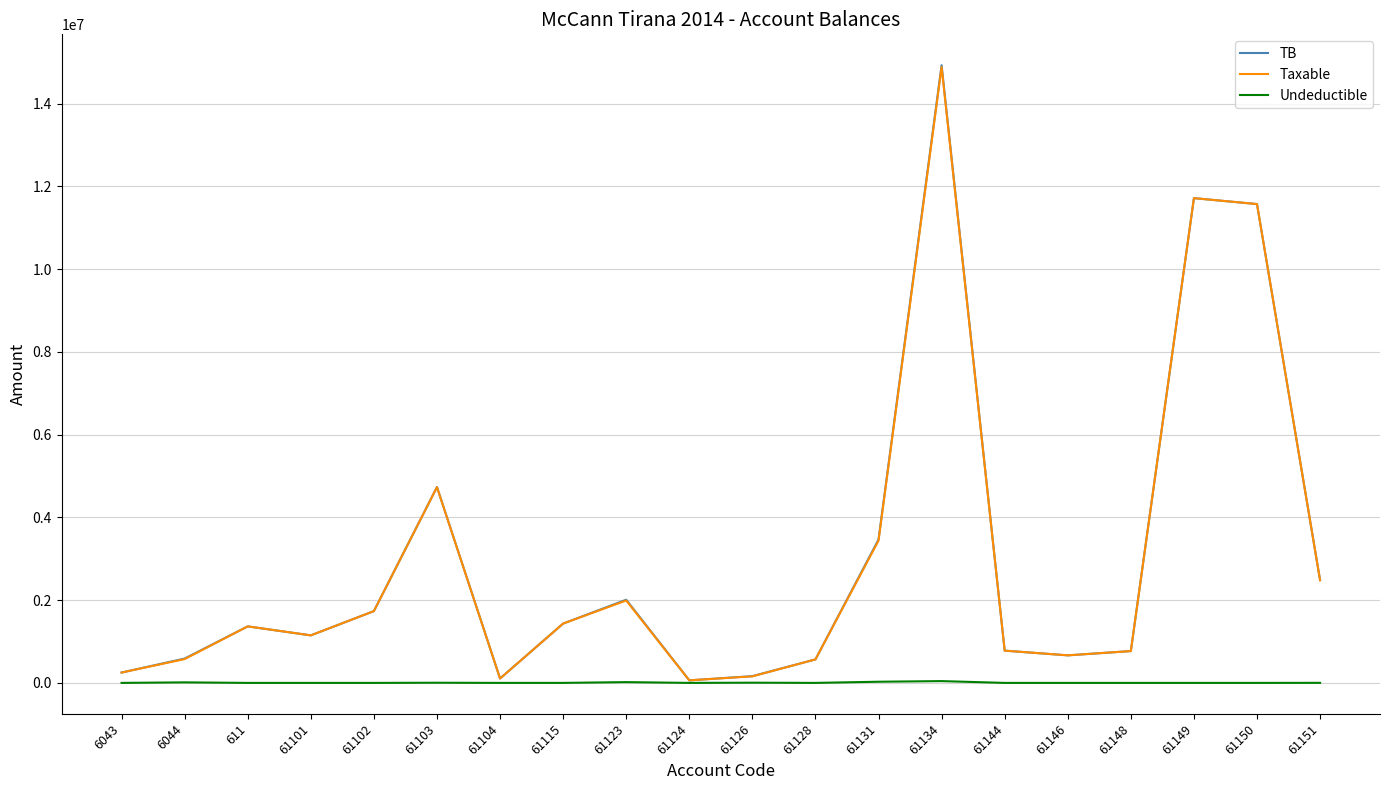

At which category is the sum across all series the highest?

61134